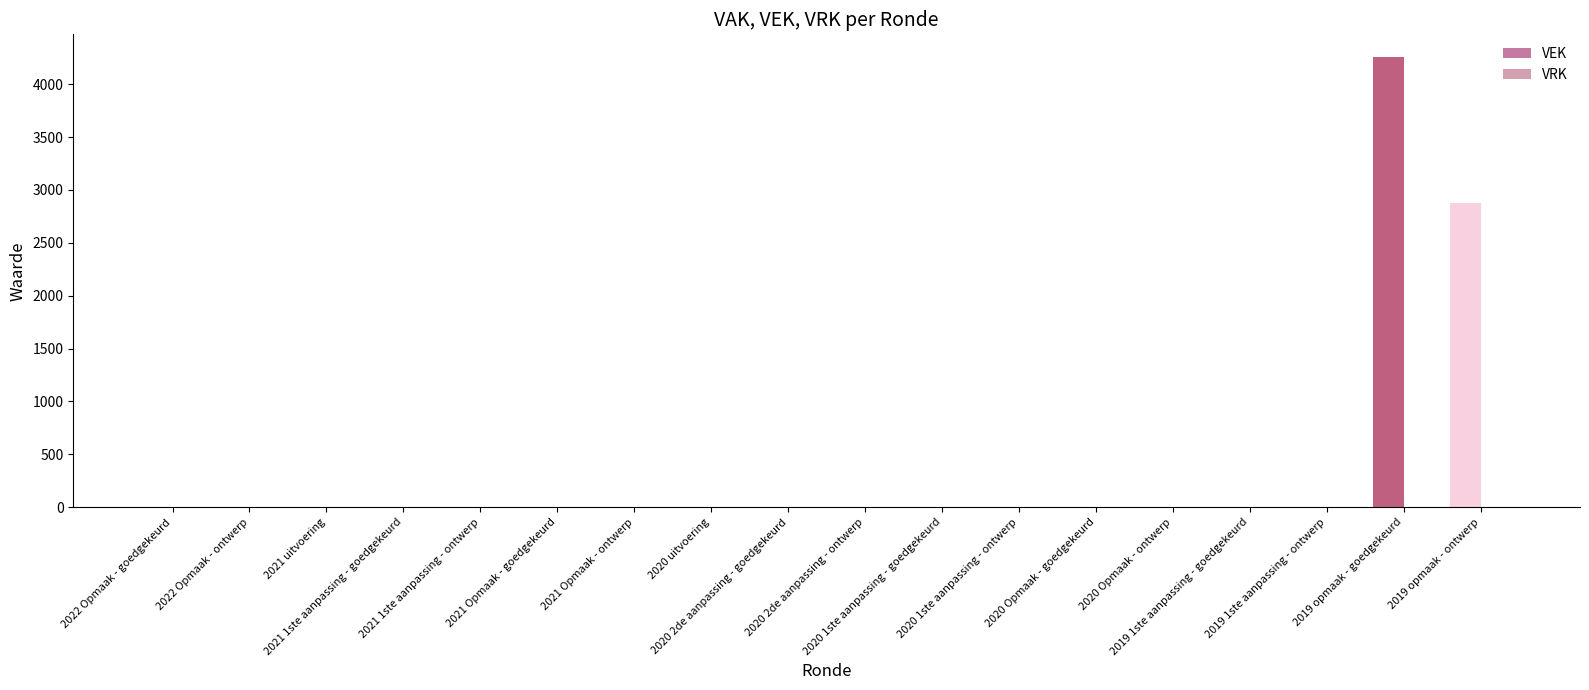

What is the sum of all values?

7137